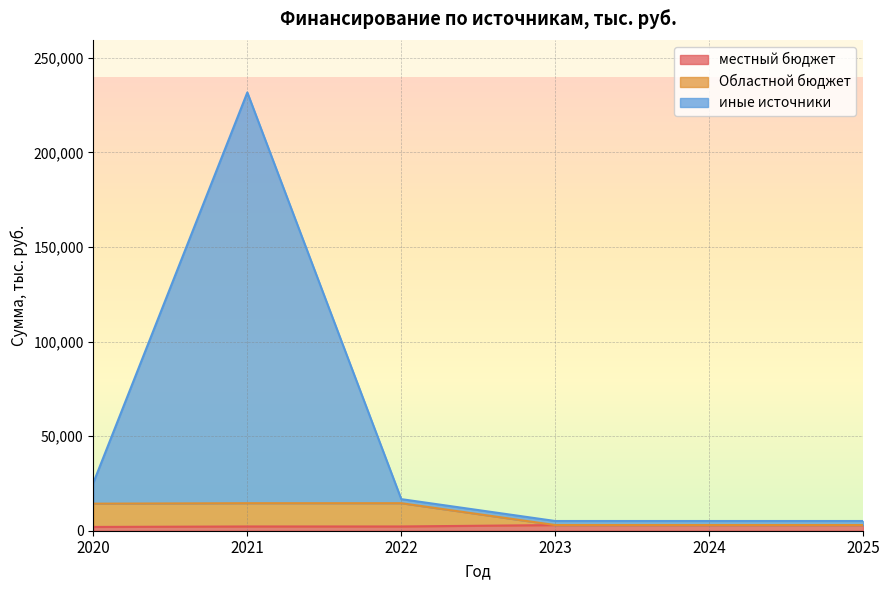

Between 2021 and 2020, which is larger?

2021